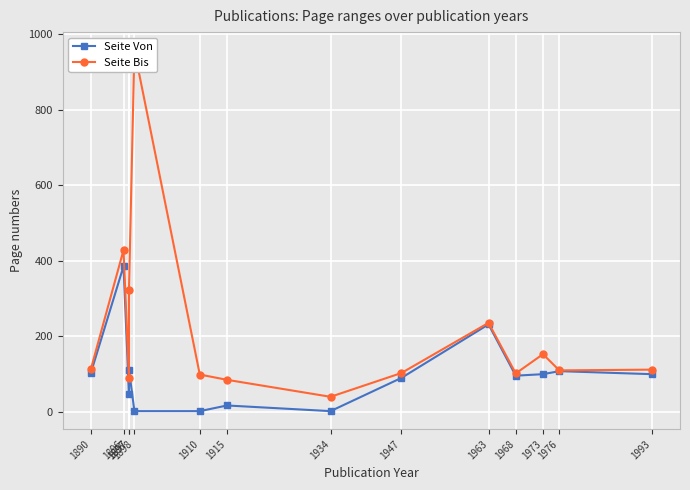

What is the sum of all Seite Bis values?

2939